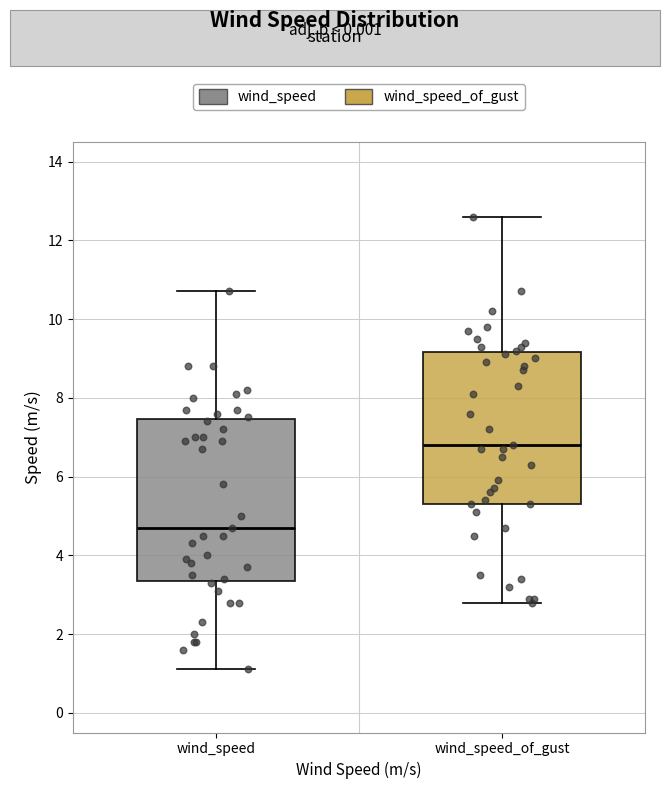

Reading left to right, read every box against the y-axis: the position of its median line, the range the box covers, and the ends of its whiskers. The values are not printed on the chart, so give them approximately, as read against the axis.

wind_speed: median 4.8, box 3.4 to 7.4, whiskers 1.2 to 10.8
wind_speed_of_gust: median 6.8, box 5.4 to 9.2, whiskers 2.8 to 12.6